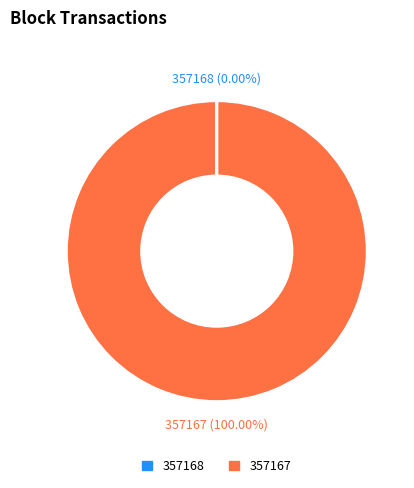

What is the majority slice?

357167